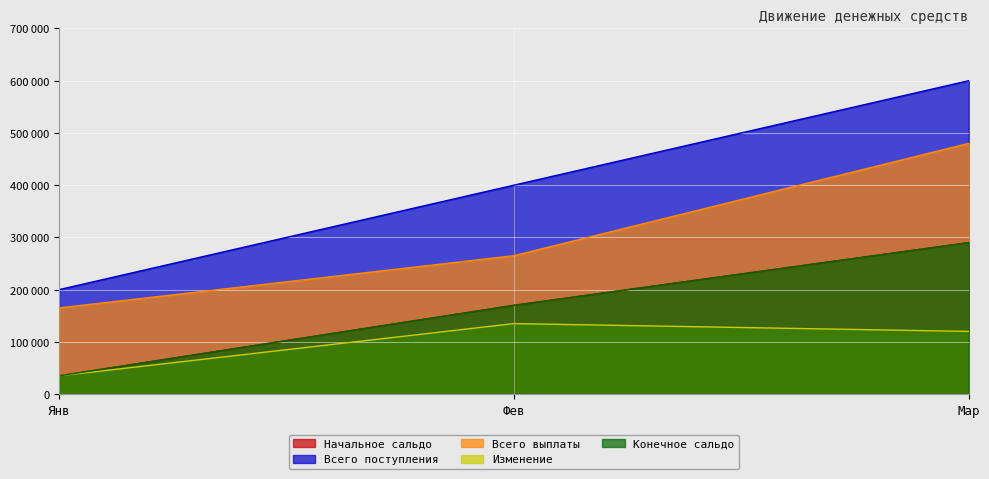

The value of Начальное сальдо at Фев is 170000. True or false?

True